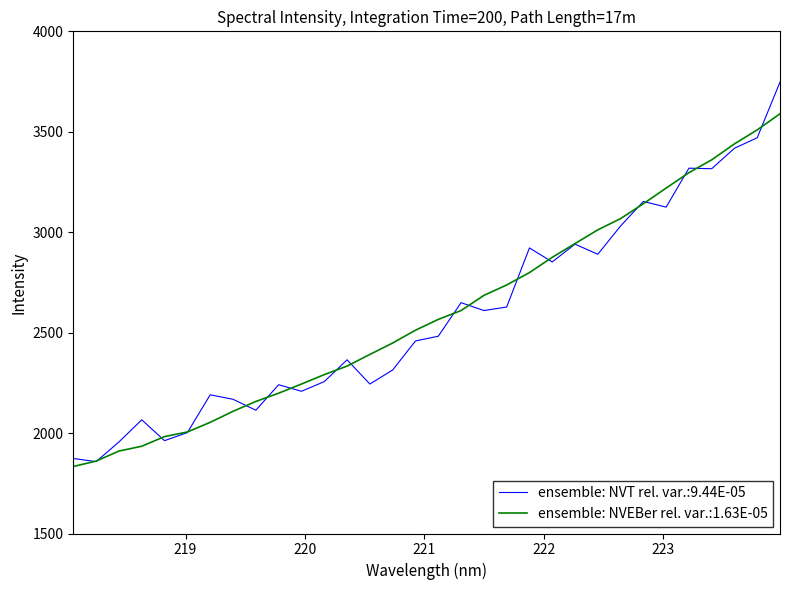

What is the greatest value displayed?

3747.3